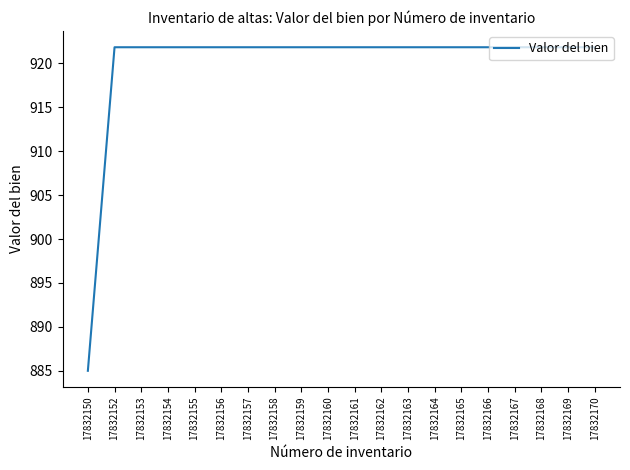

True or false: the data shows 1345.4 at 17832170.

False